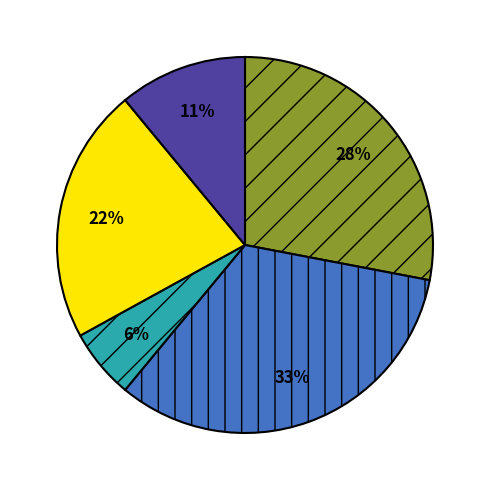

Does any single category account for the majority?

No